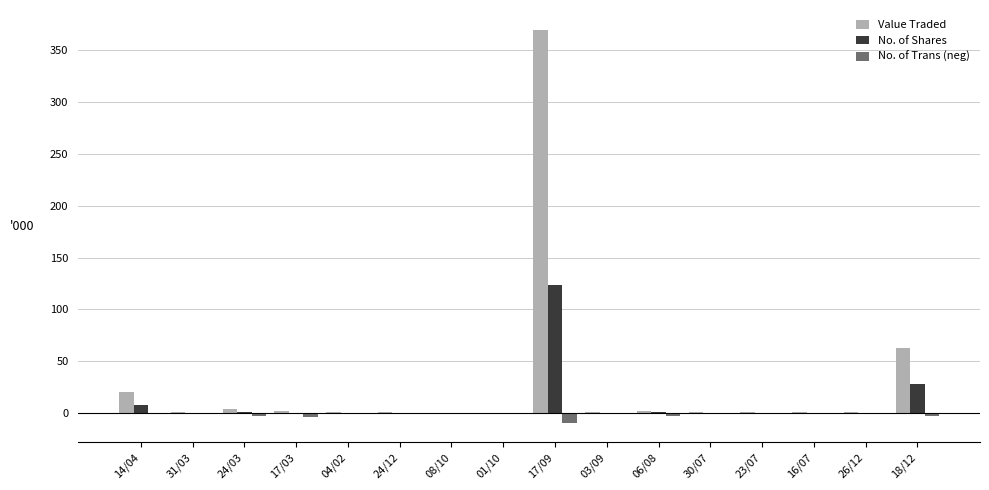

What is the sum of all No. of Shares values?

165.7